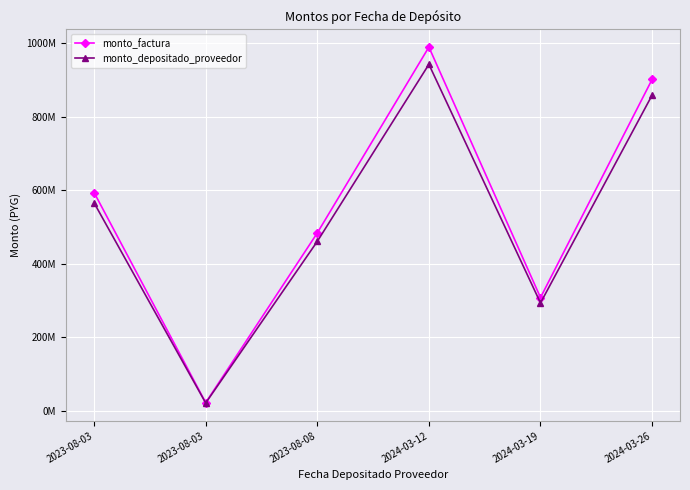

What is the label of the 1st point from the right?

2024-03-26